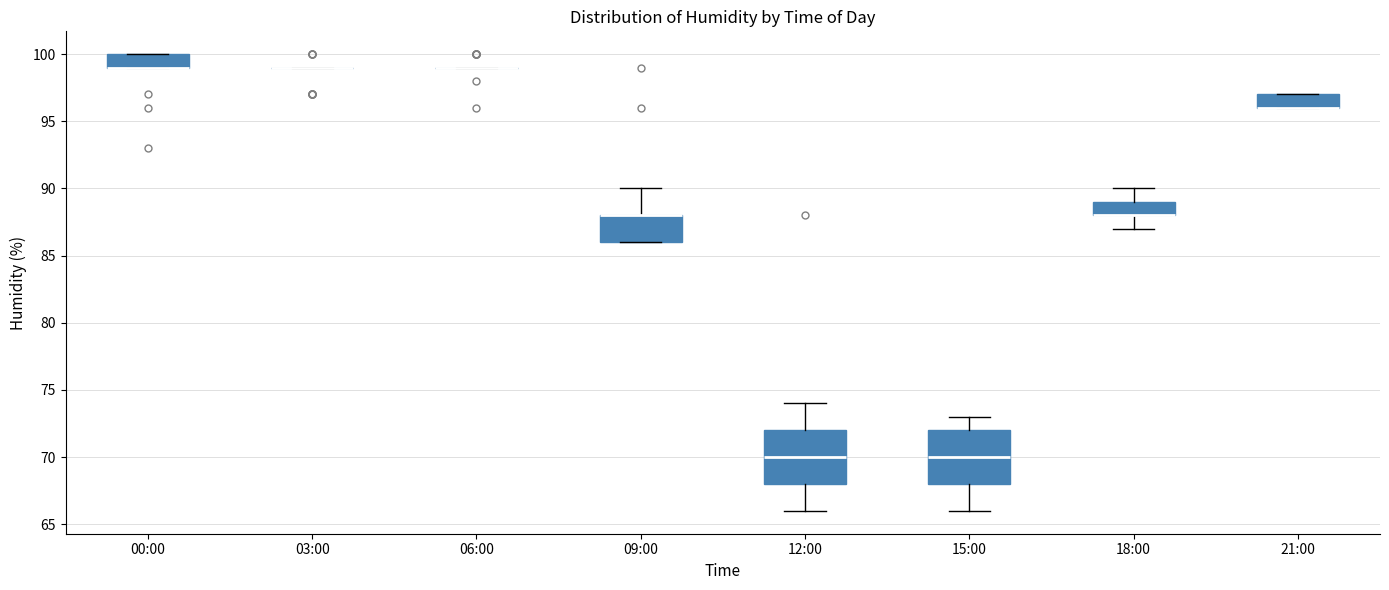

Reading left to right, transcribe this box plot: for each box, give where its median line is, the range the box spans, and where its two whiskers end, as read against the y-axis. The values are not printed on the chart, so give them approximately, as read against the axis.

00:00: median 99 (drawn on the box's lower edge), box 99 to 100, whiskers 99 to 100
03:00: box collapsed to a line at 99, whiskers 99 to 99
06:00: box collapsed to a line at 99, whiskers 99 to 99
09:00: median 88 (drawn on the box's upper edge), box 86 to 88, whiskers 86 to 90
12:00: median 70, box 68 to 72, whiskers 66 to 74
15:00: median 70, box 68 to 72, whiskers 66 to 73
18:00: median 88 (drawn on the box's lower edge), box 88 to 89, whiskers 87 to 90
21:00: median 96 (drawn on the box's lower edge), box 96 to 97, whiskers 96 to 97